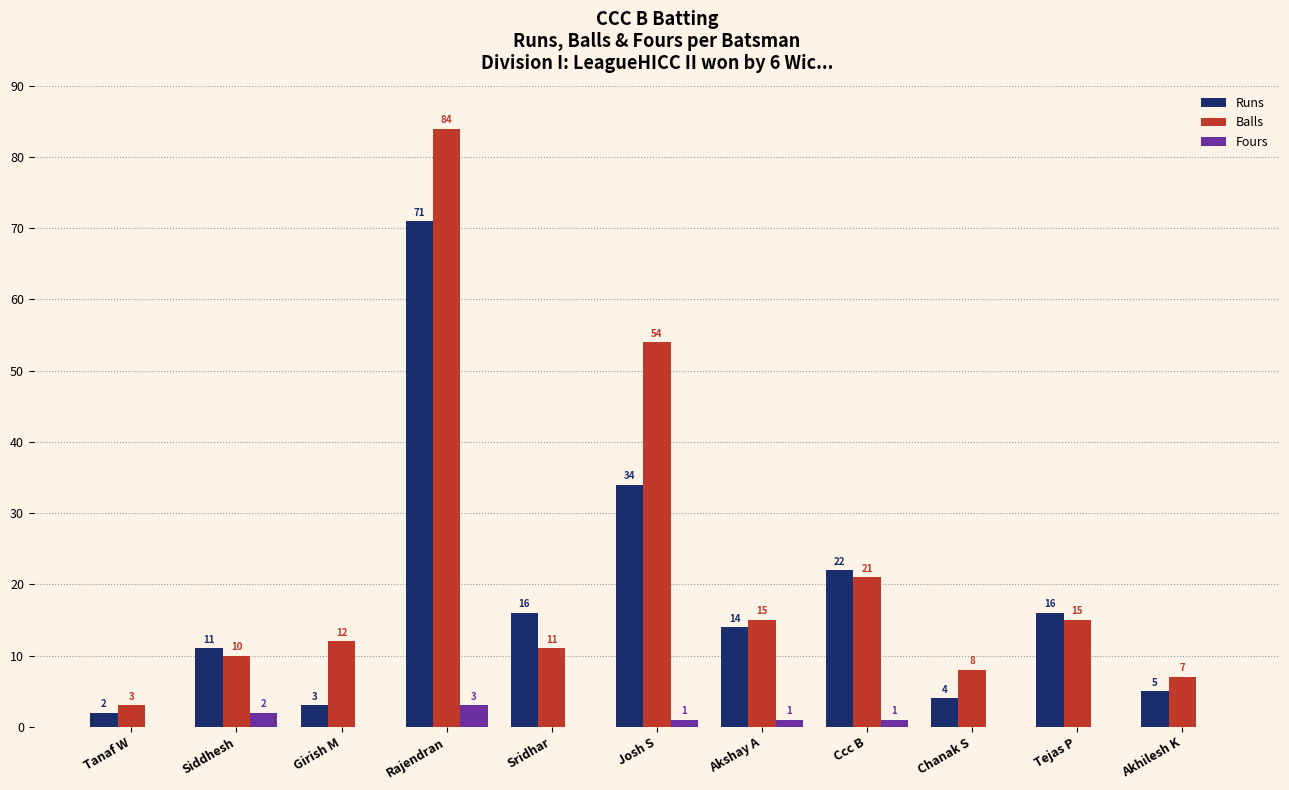

Which series changed the most between Girish M and Rajendran?

Balls